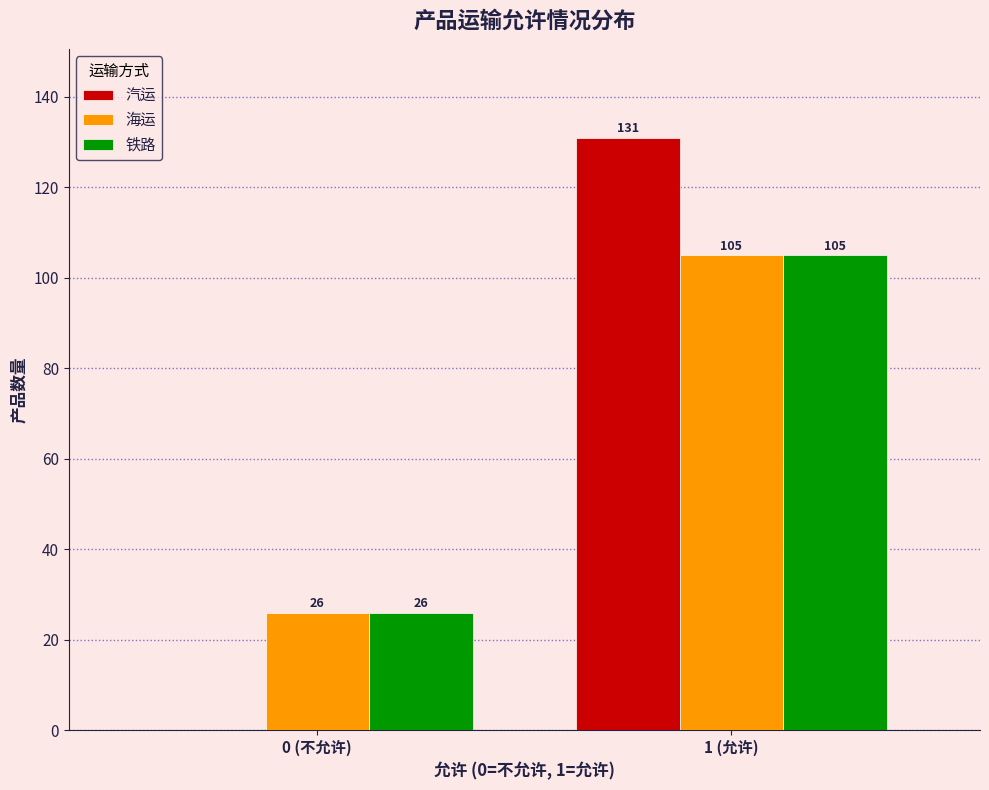

Reading left to right, what are all the values shown in this chart?

汽运: 0 (不允许)=0	1 (允许)=131
海运: 0 (不允许)=26	1 (允许)=105
铁路: 0 (不允许)=26	1 (允许)=105